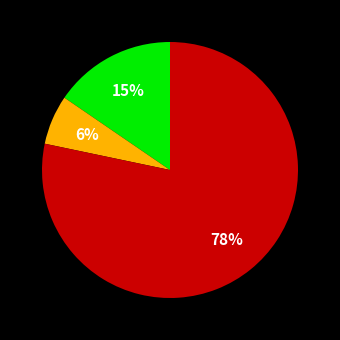

Is there any slice that represents more than half of the pie?

Yes